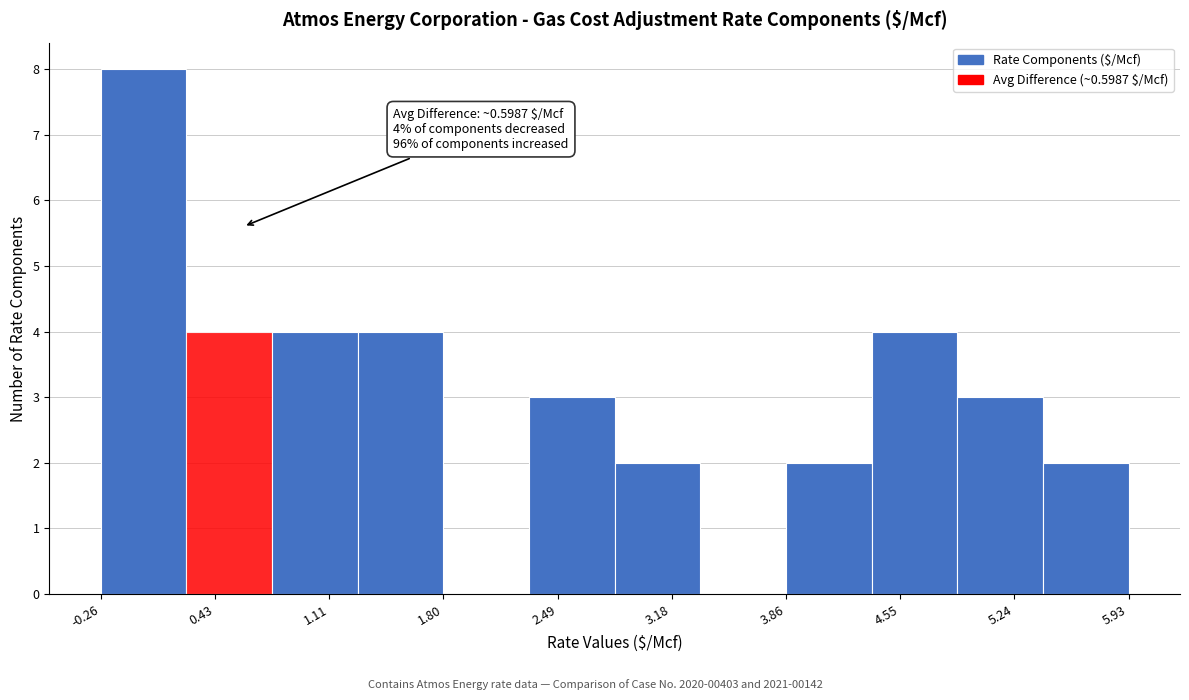

Which range on the x-axis has the tallest bar?

-0.3 to 0.3